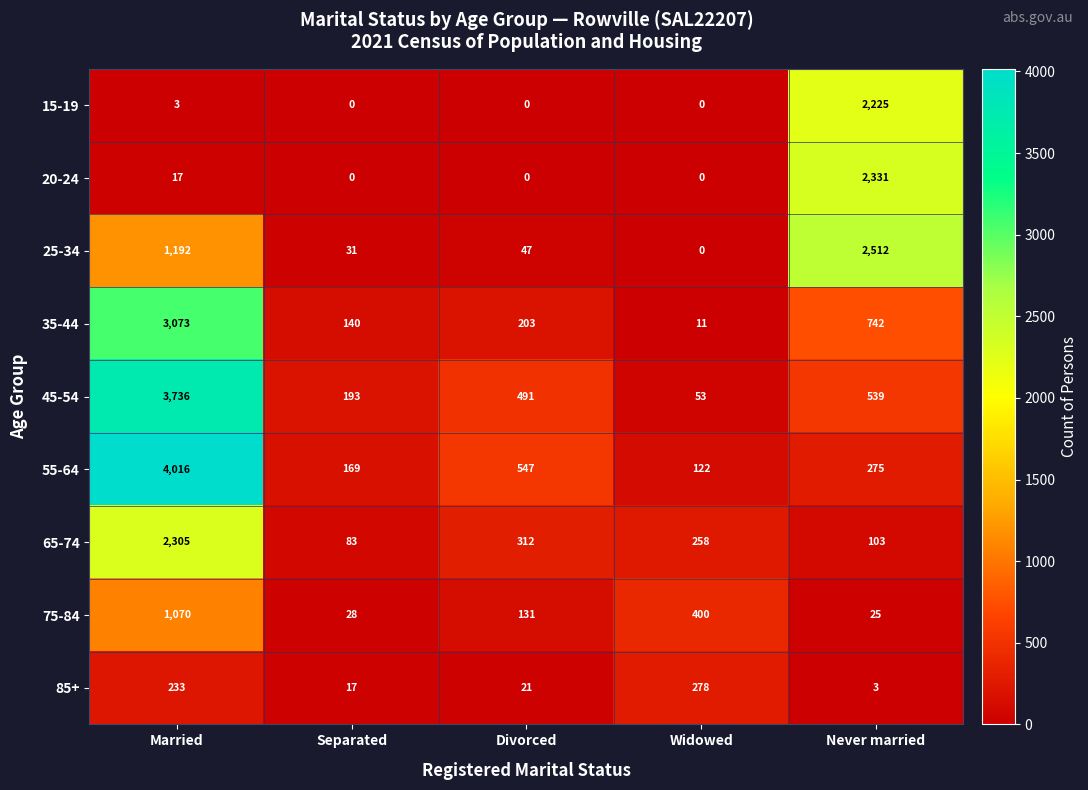

The 75-84 series shows 131 at Divorced. True or false?

True